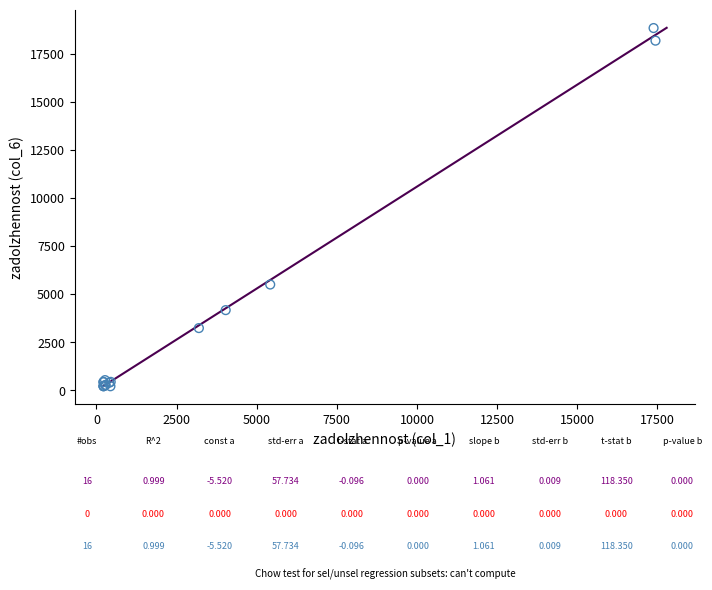

What Y value in the scatter plot is closest to 9539?

5511.2